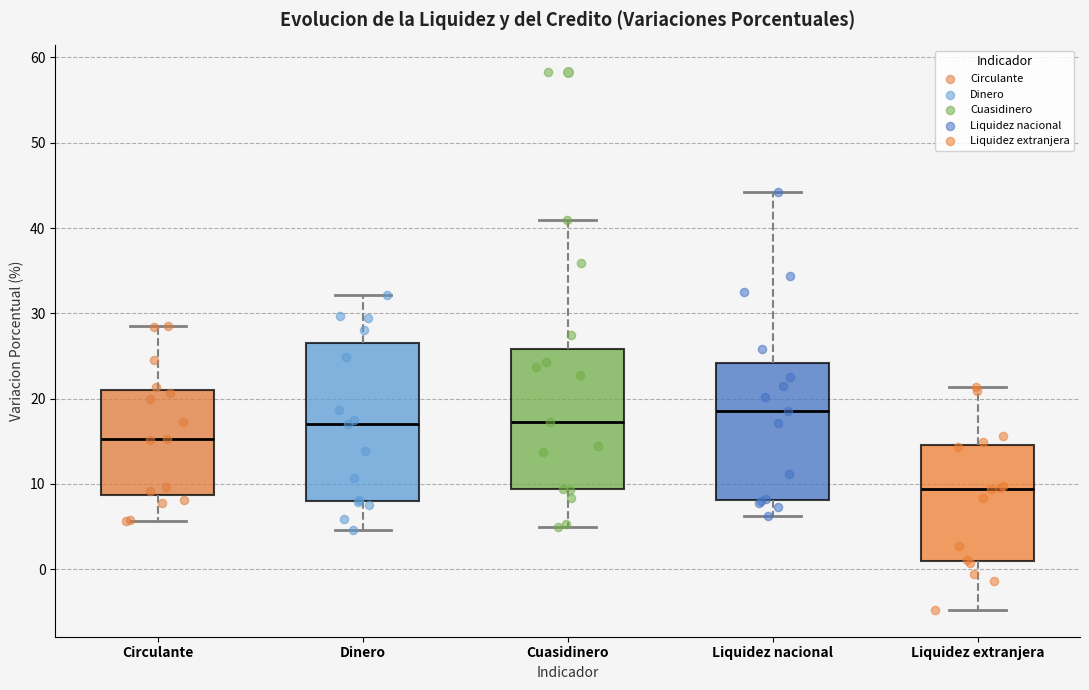

Reading left to right, transcribe this box plot: for each box, give where its median line is, the range the box spans, and where its two whiskers end, as read against the y-axis. The values are not printed on the chart, so give them approximately, as read against the axis.

Circulante: median 15, box 9 to 21, whiskers 6 to 28
Dinero: median 17, box 8 to 26, whiskers 5 to 32
Cuasidinero: median 17, box 9 to 26, whiskers 5 to 41
Liquidez nacional: median 19, box 8 to 24, whiskers 6 to 44
Liquidez extranjera: median 9, box 1 to 15, whiskers -5 to 21